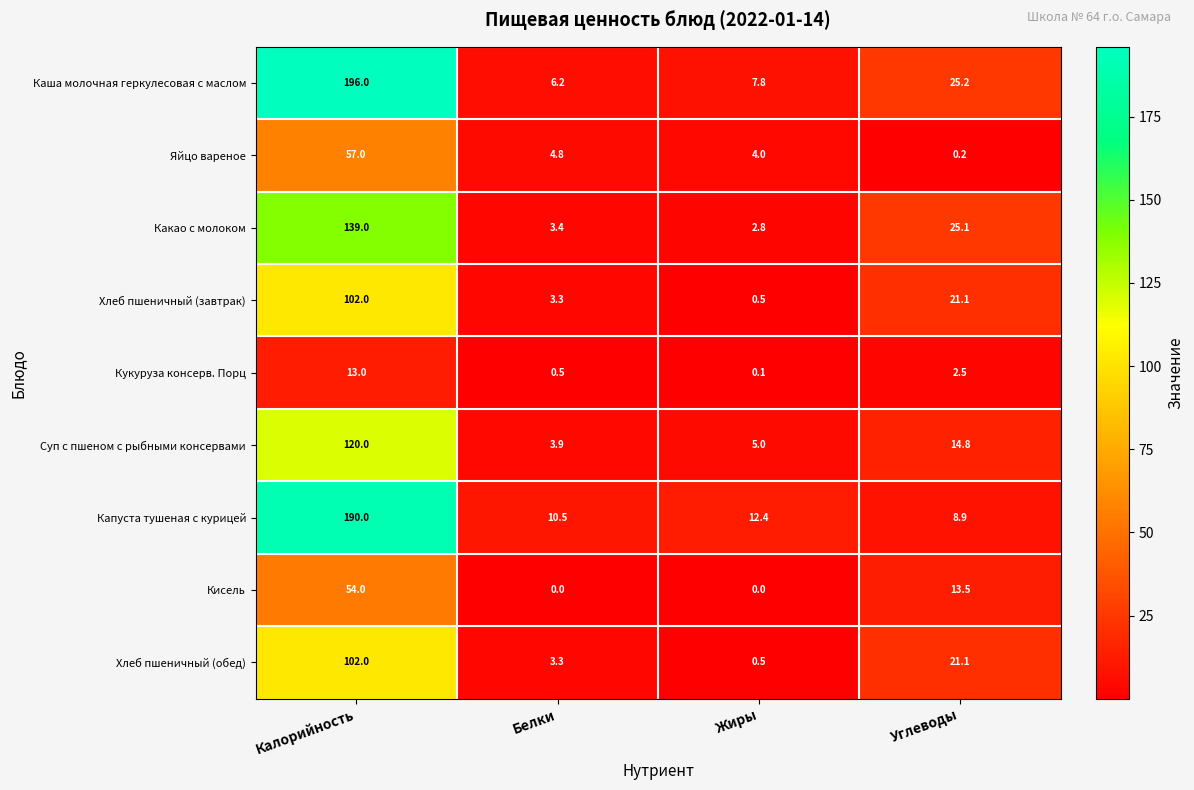

Count the number of categories in the chart.

4